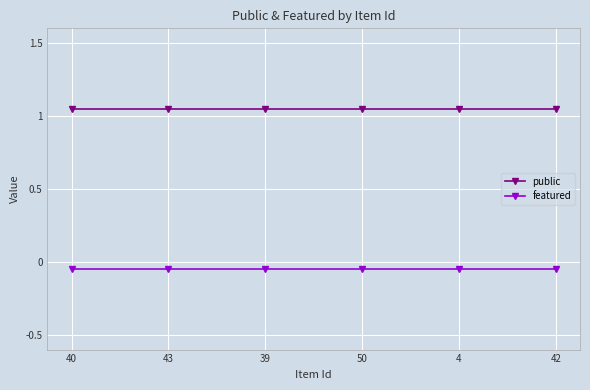

Reading right to left, extract all data points from this chart.

public: 1.1	1.1	1.1	1.1	1.1	1.1
featured: -0.1	-0.1	-0.1	-0.1	-0.1	-0.1